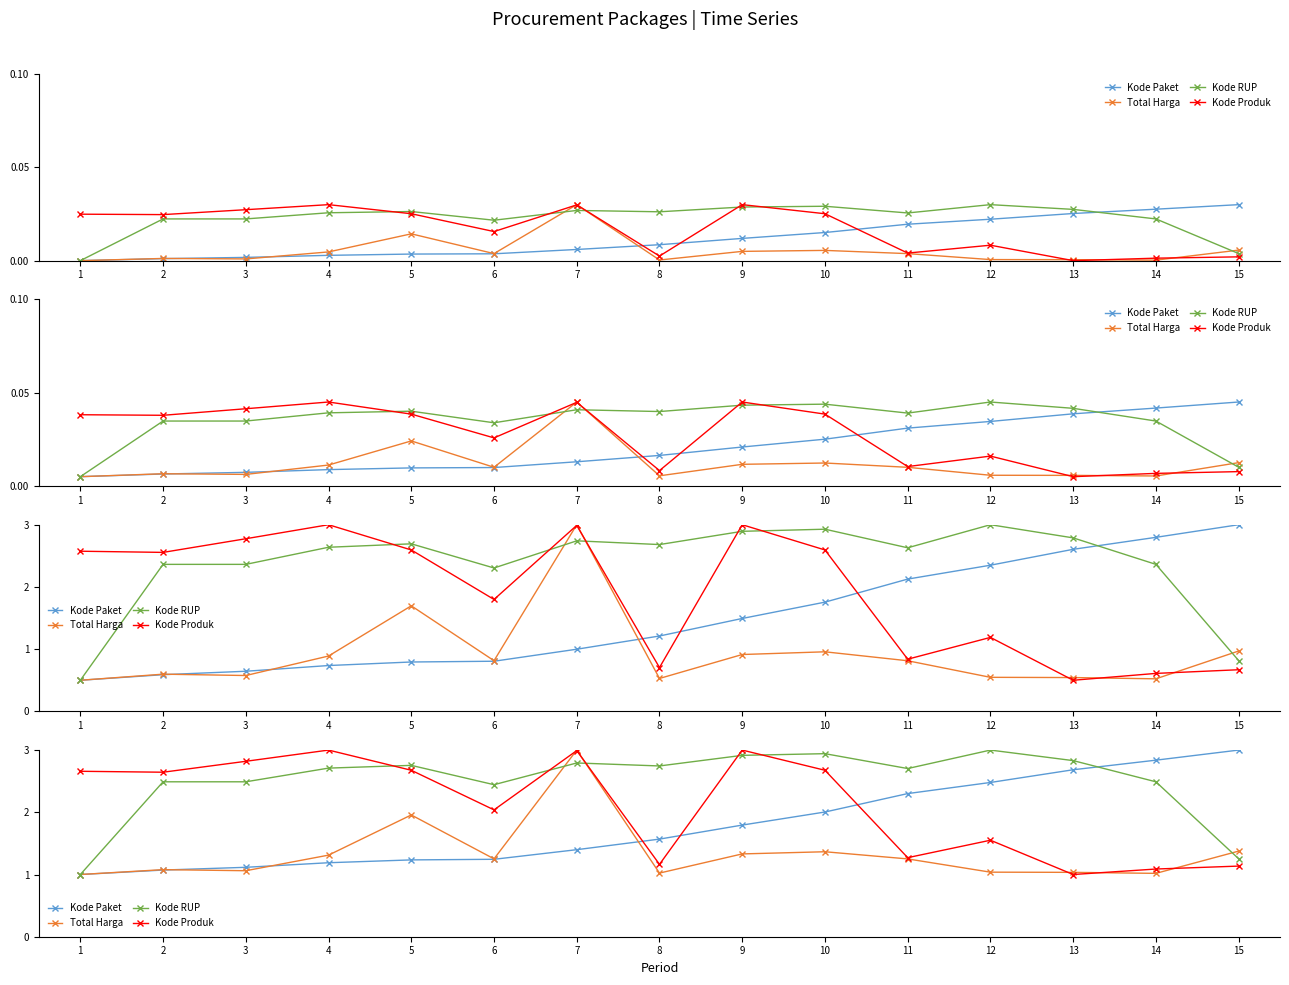

What is the highest value of the Kode Produk series?

3.0